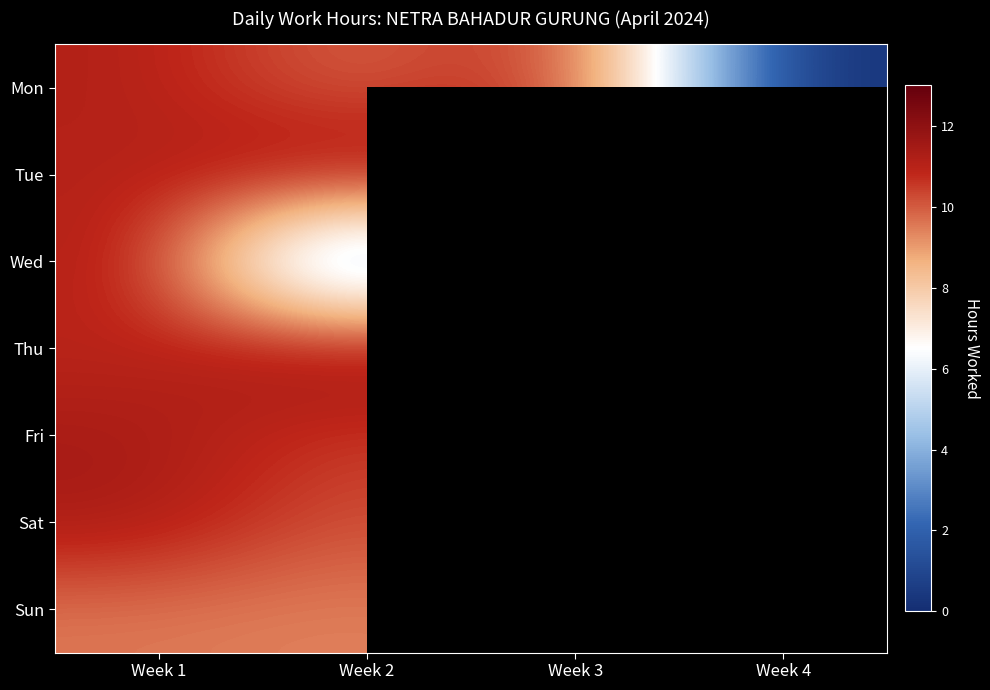

Between Week 4 and Week 1, which is larger?

Week 1